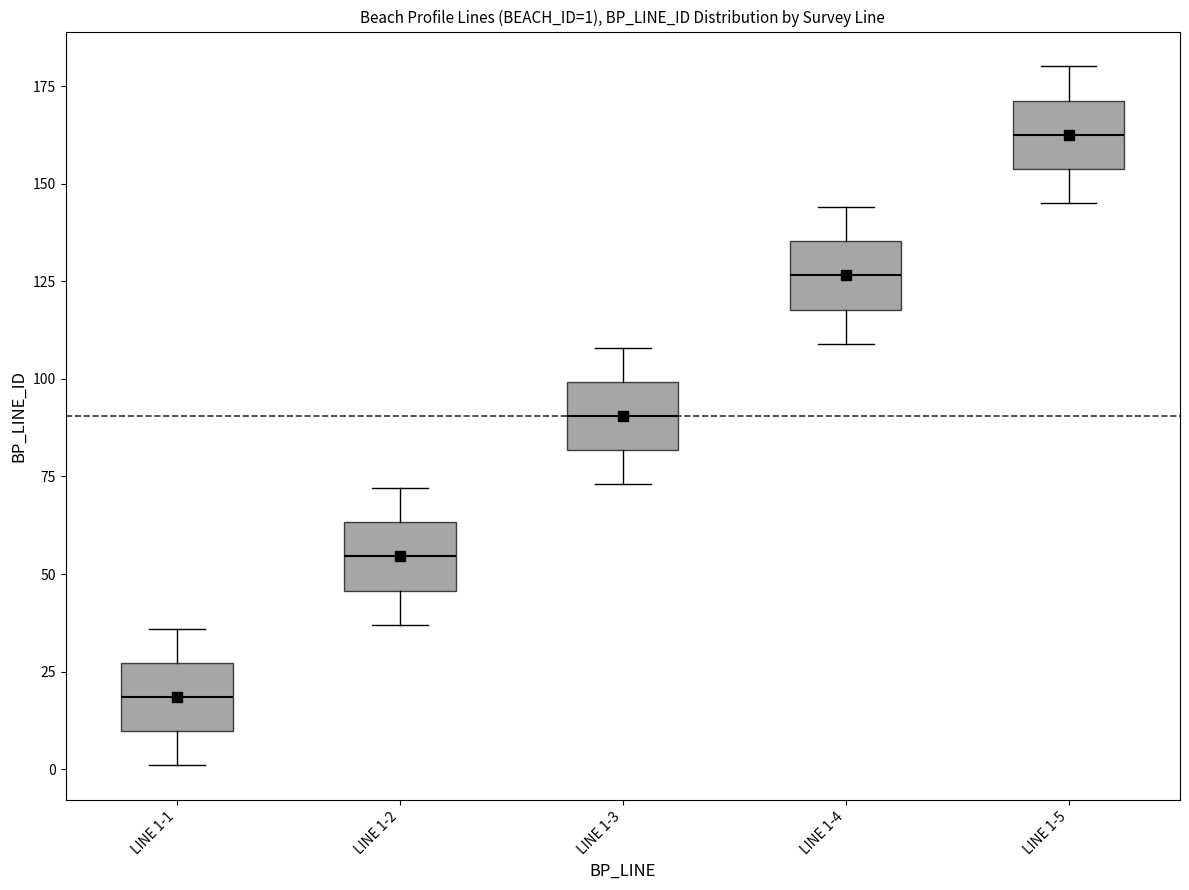

Which box's median line is the lowest?

LINE 1-1